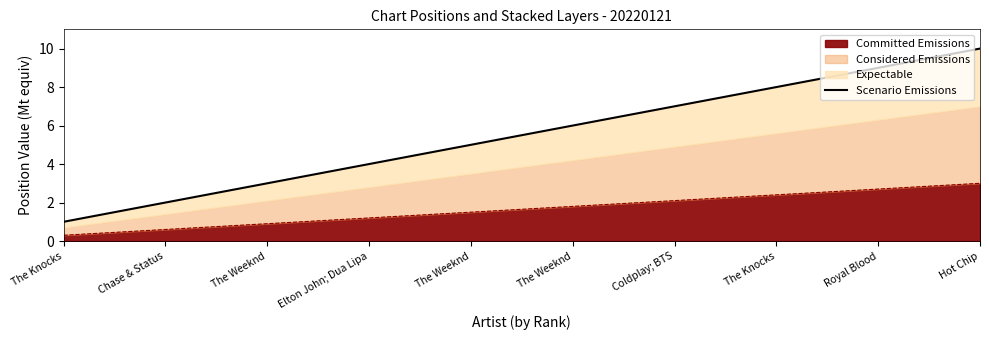

At which label does the data first exceed 6?

Coldplay; BTS